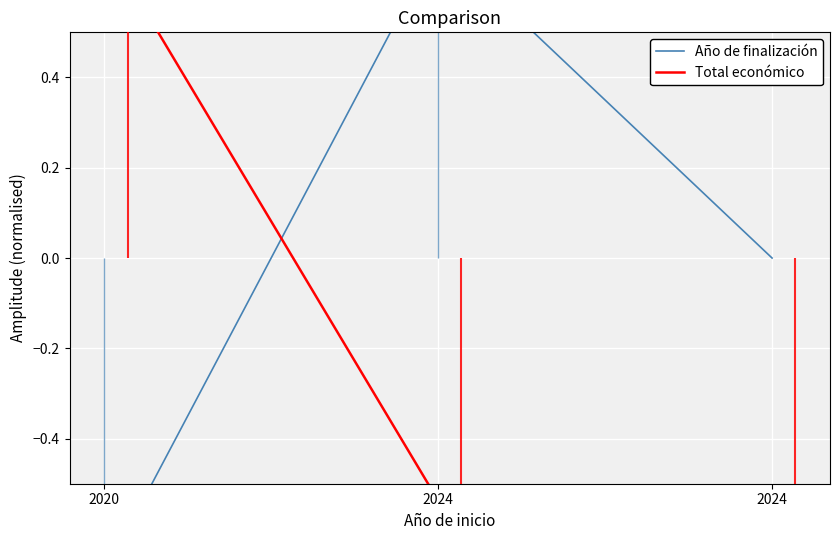

What is the minimum value shown in the chart?

-0.7